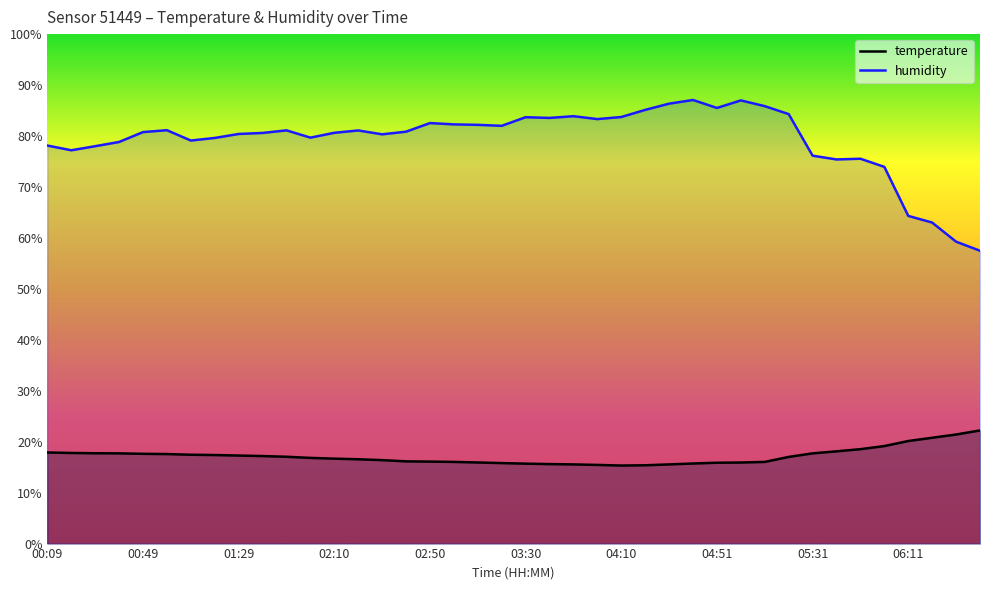

What is the value of the temperature point at the 12th from the left?

16.8